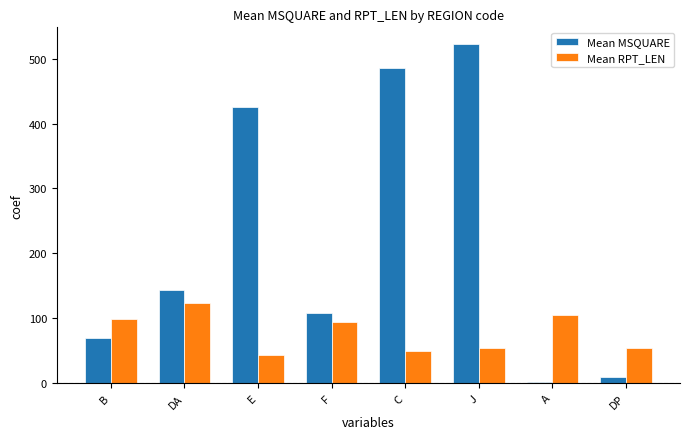

Which category has the lowest value across all series?

A